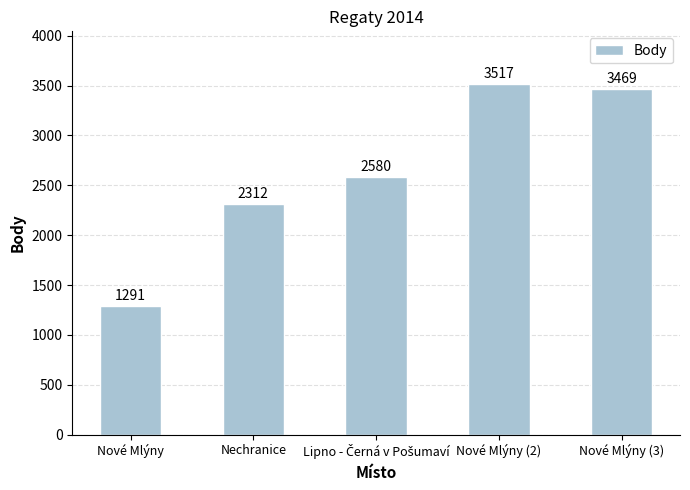

Are the bars horizontal?

No